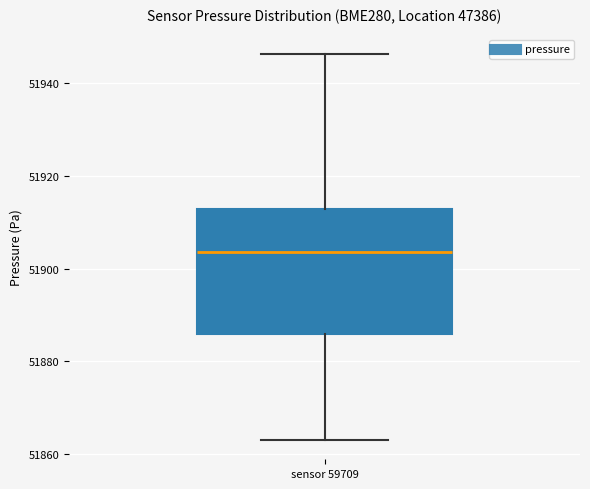

Where does the lower whisker of the box for sensor 59709 end on the y-axis? The values are not printed on the chart, so give them approximately, as read against the axis.

51864